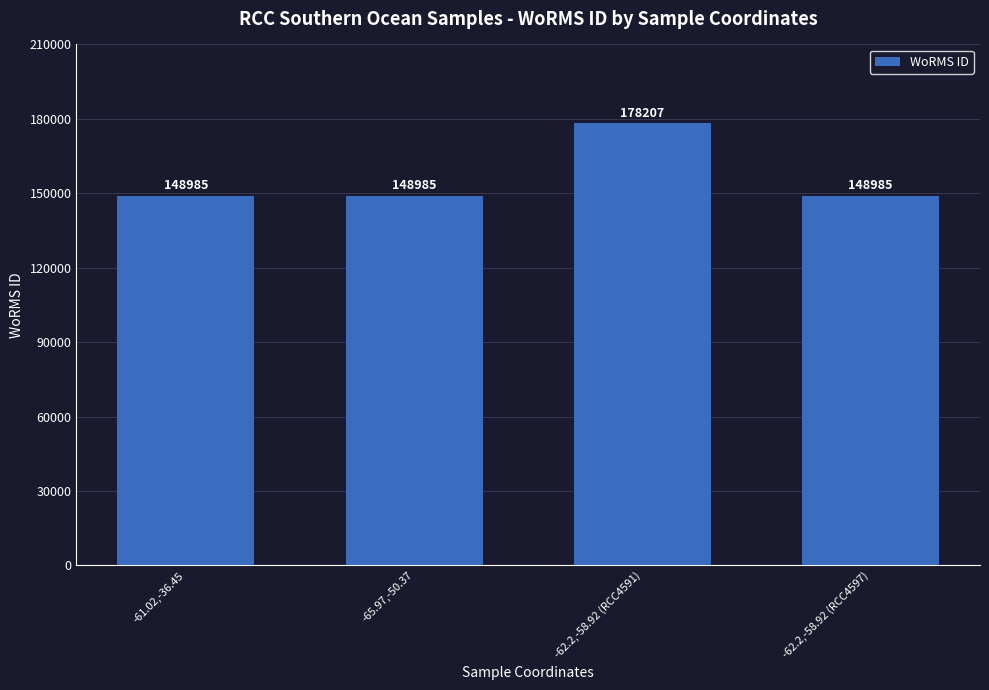

True or false: the data shows 265956 at -62.2,-58.92 (RCC4591).

False